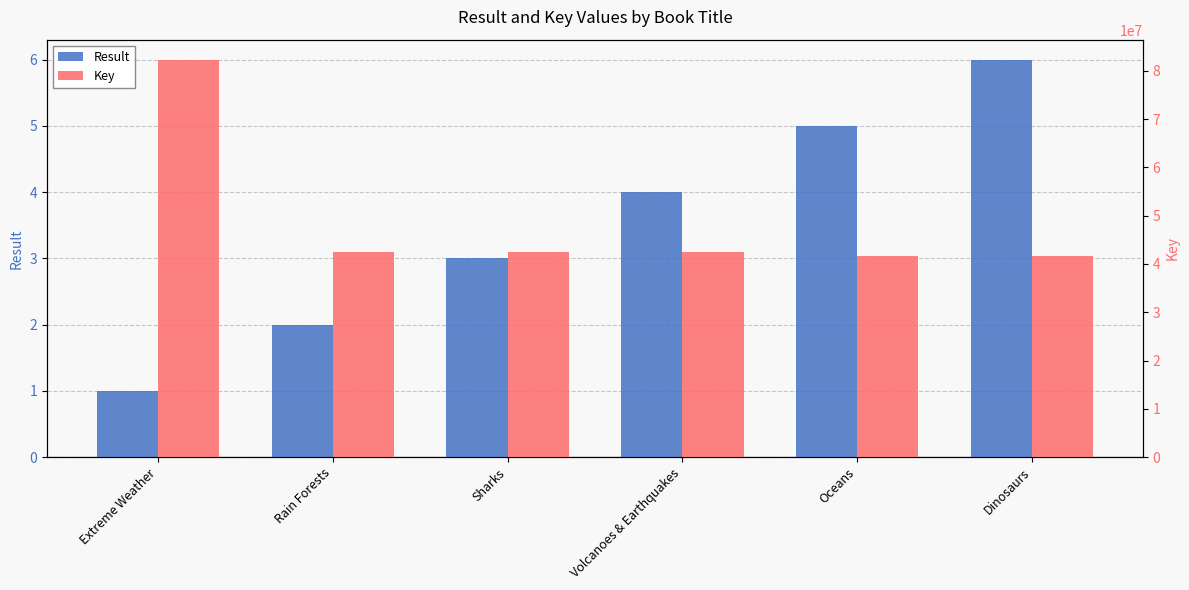

What is the highest value of the Result series?

6